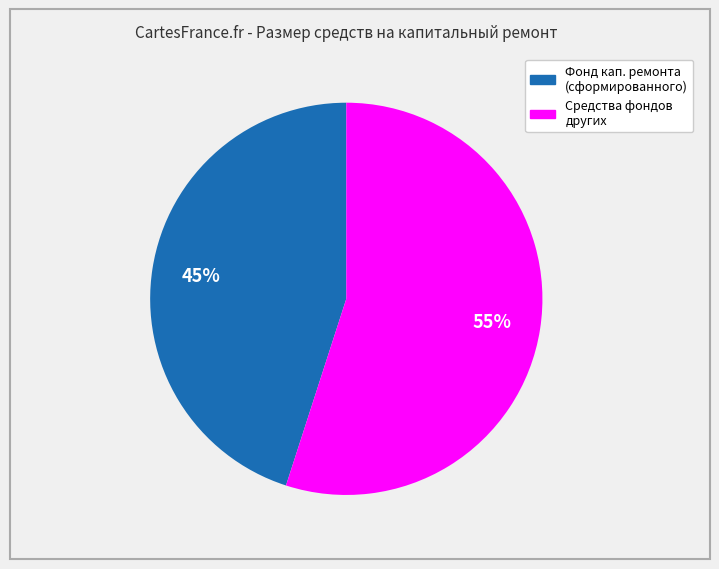

Is there a majority slice in this chart?

Yes